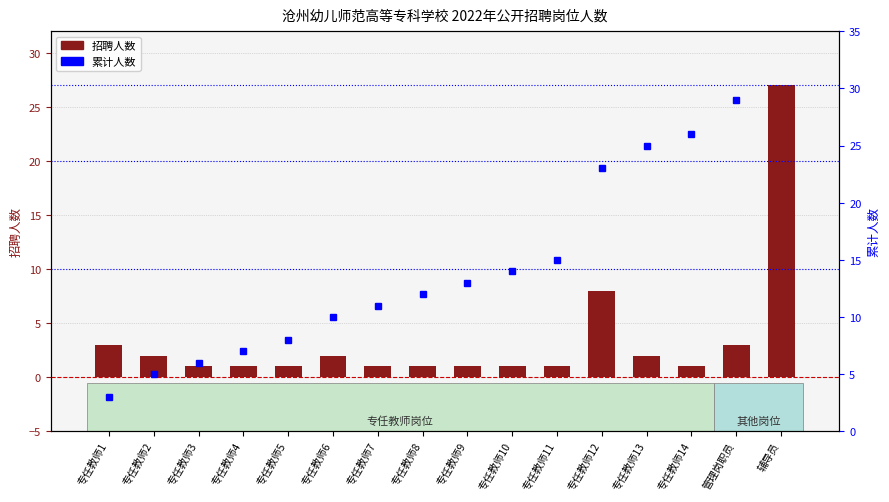

What are all the series names shown in the legend?

招聘人数, 累计人数